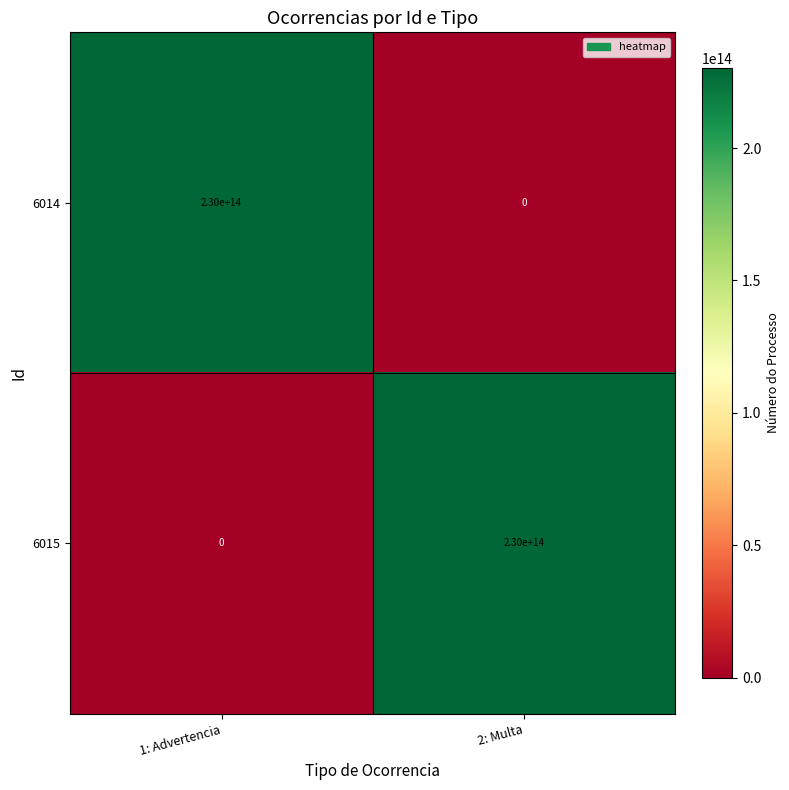

Which category has the highest value in the 6015 series?

2: Multa